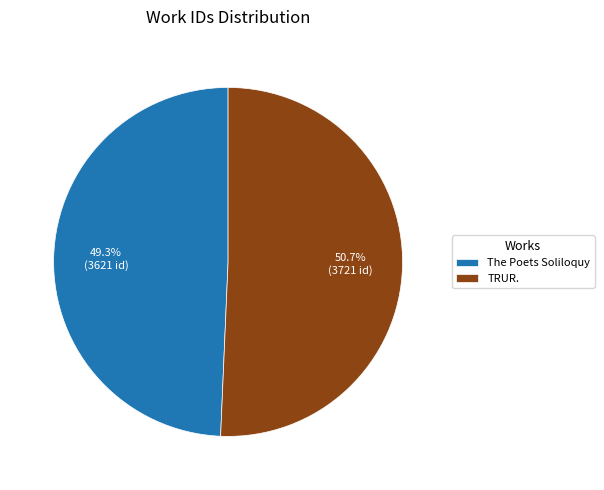

Combined, what portion of the pie is The Poets Soliloquy and TRUR.?

100.0%